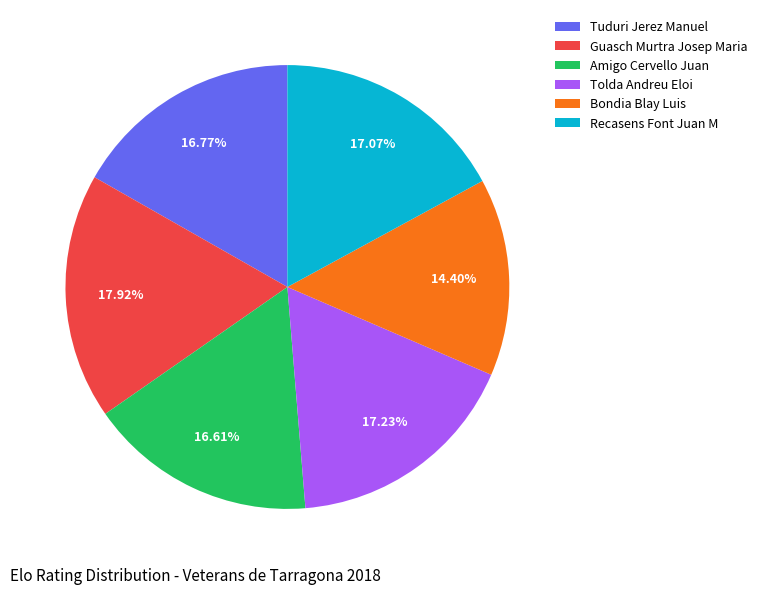

Count the number of slices in the pie.

6